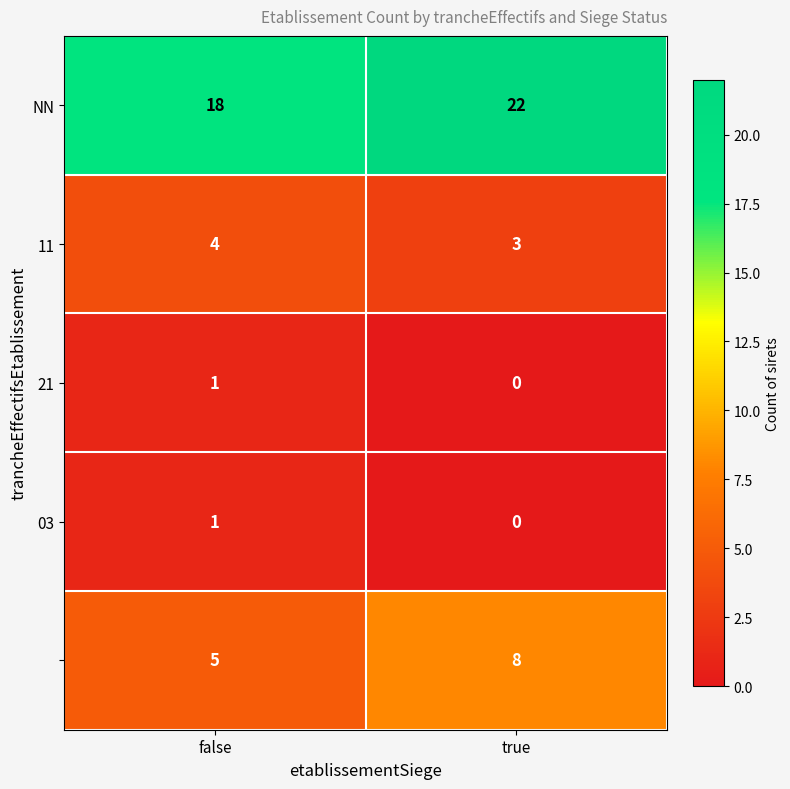

What is the total value across all series at false?

29